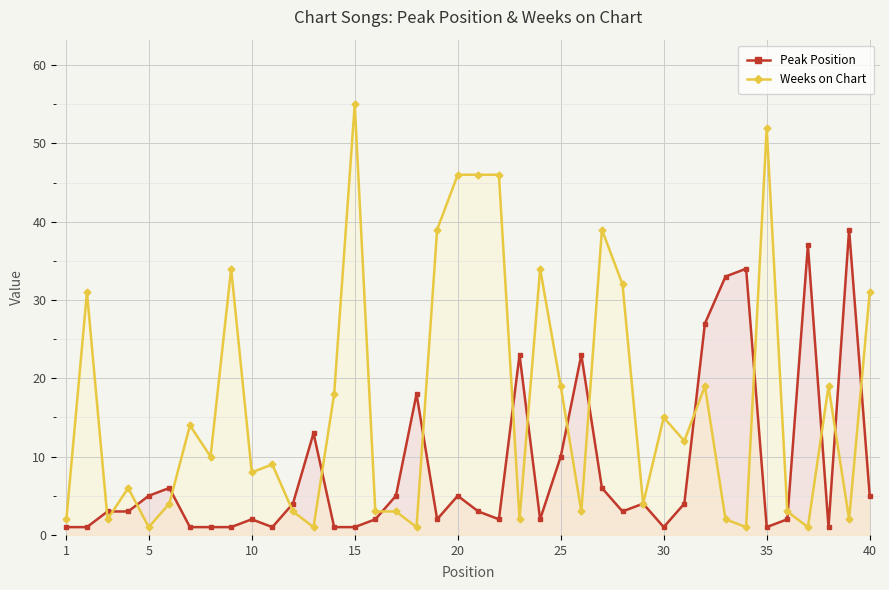

Rank the series by their maximum value, from lowest to highest.

Peak Position, Weeks on Chart